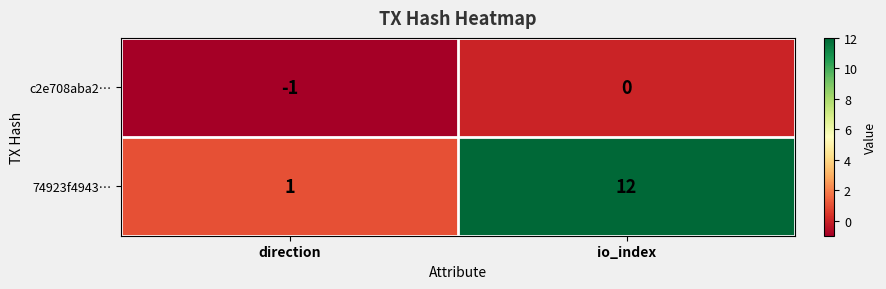

Which category has the lowest value in the 74923f4943… series?

direction